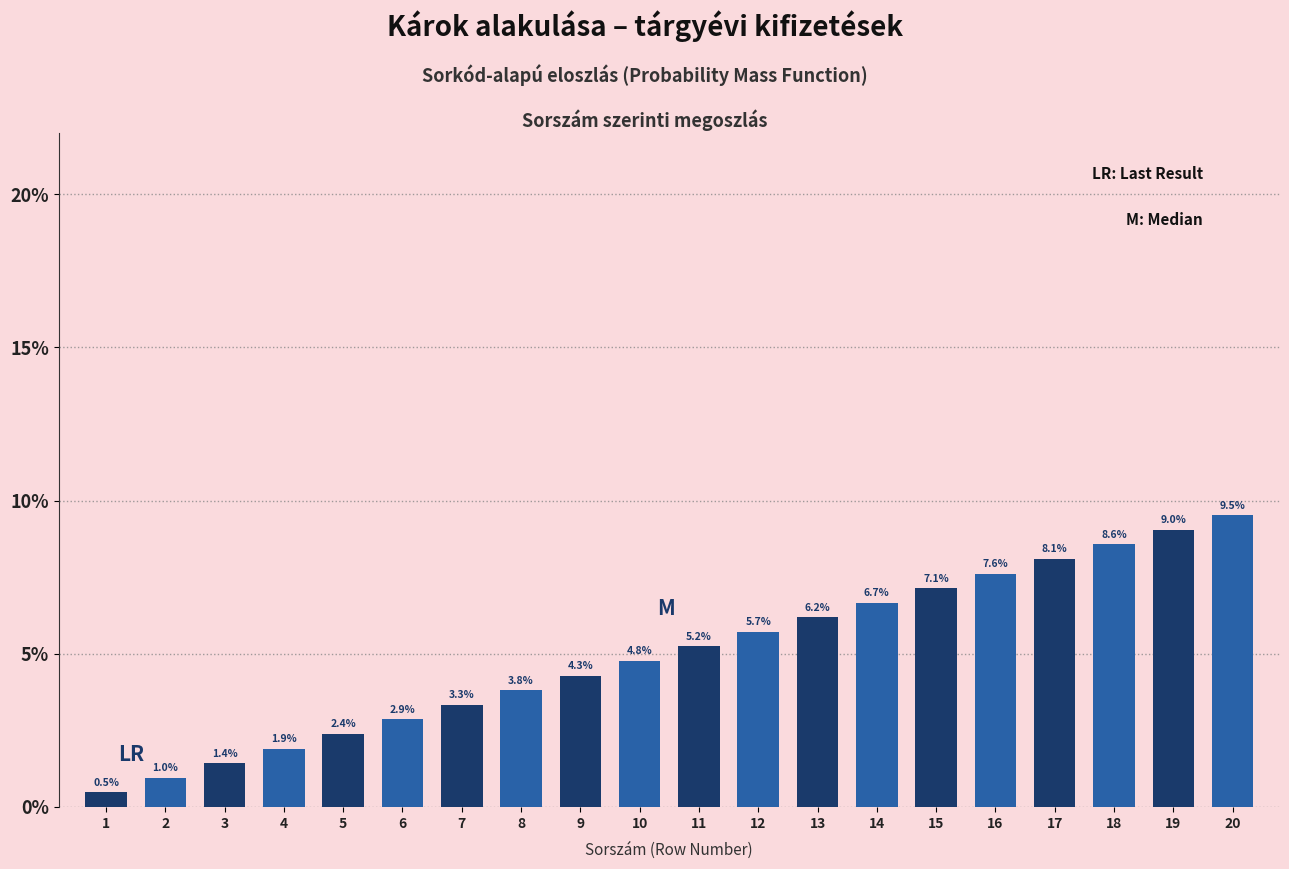

Reading left to right, transcribe all the data shown in this chart.

1=0.5	2=1.0	3=1.4	4=1.9	5=2.4	6=2.9	7=3.3	8=3.8	9=4.3	10=4.8	11=5.2	12=5.7	13=6.2	14=6.7	15=7.1	16=7.6	17=8.1	18=8.6	19=9.0	20=9.5